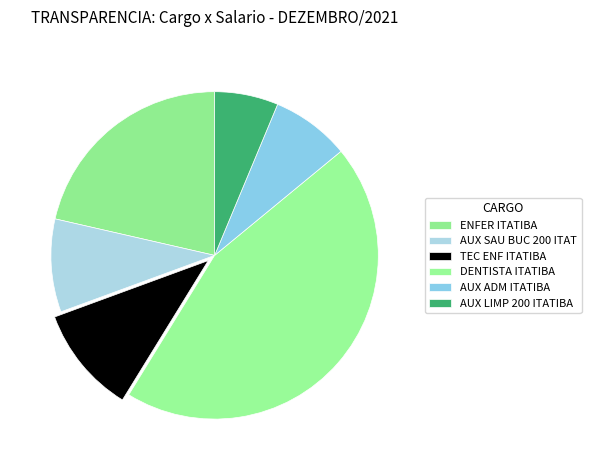

What percentage is the ENFER ITATIBA slice, to the nearest percent?

21%